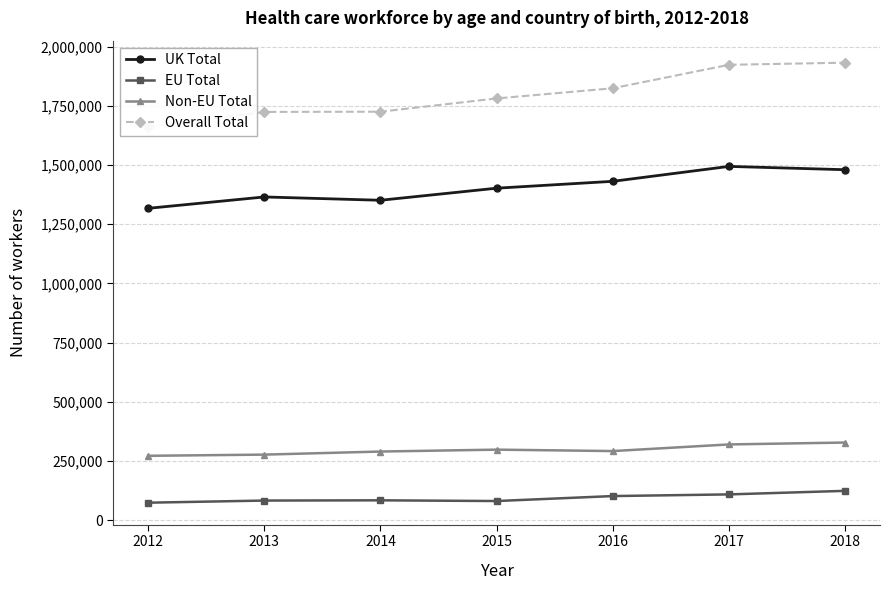

What is the value of the Overall Total point at the 4th from the left?

1781000